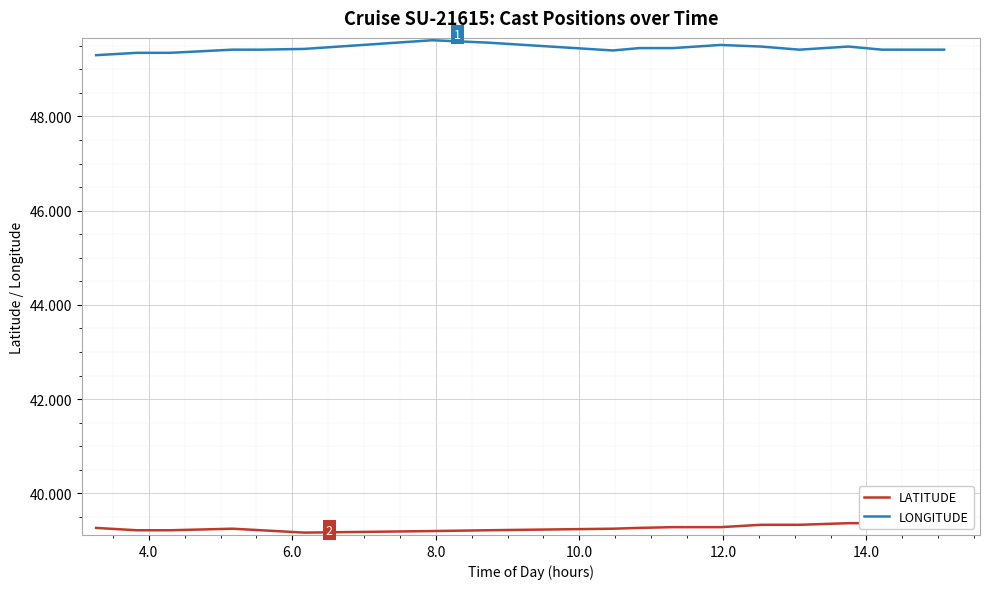

True or false: LATITUDE and LONGITUDE intersect in this chart.

False